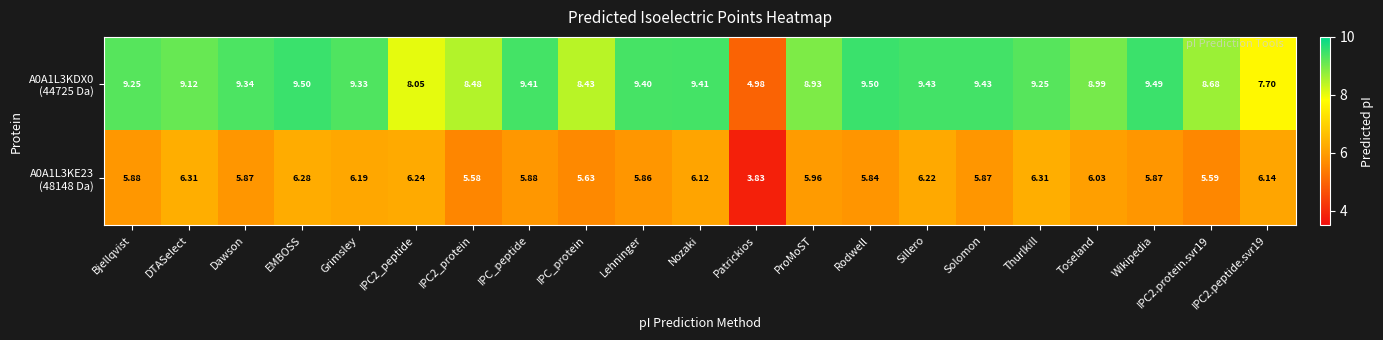

At which category is the sum across all series the highest?

EMBOSS